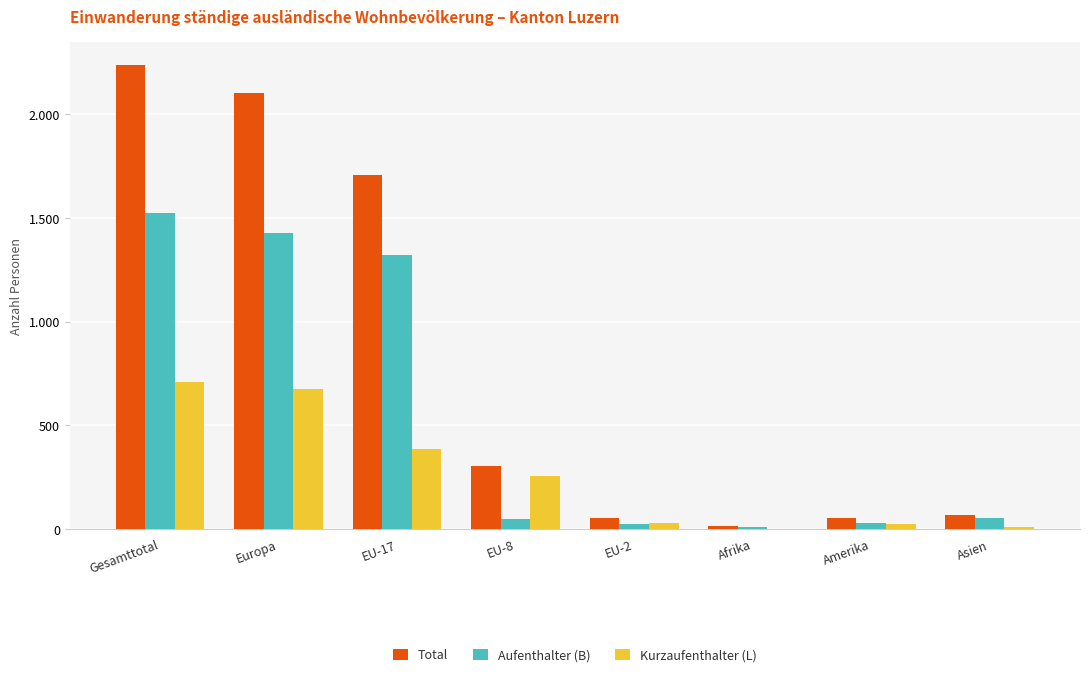

At which label does Total reach its minimum?

Afrika